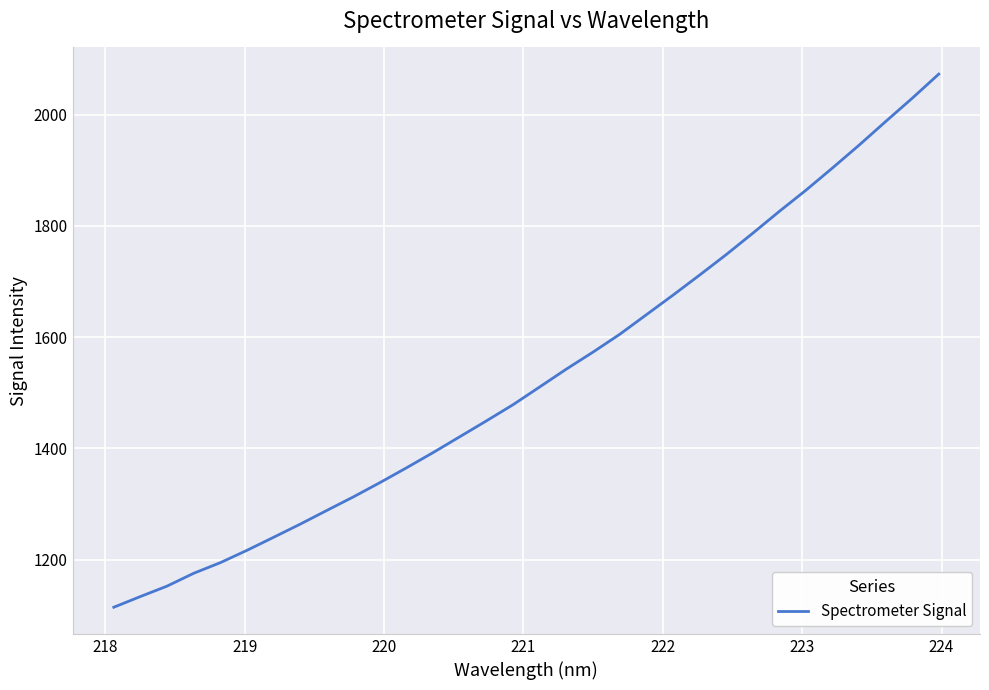

What is the smallest value displayed?

1114.2